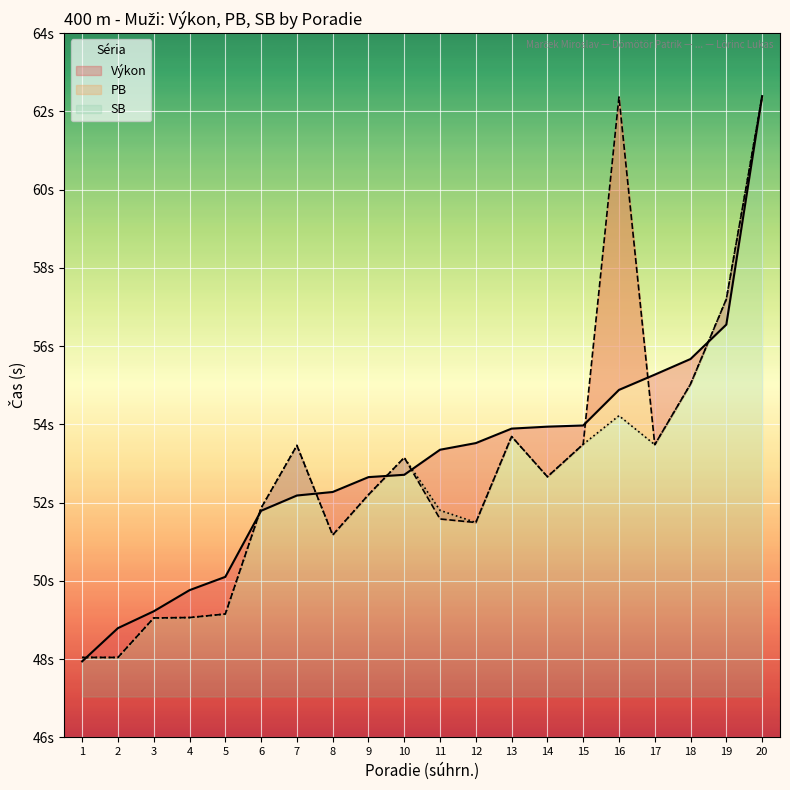

Which category has the lowest value in the SB series?

1